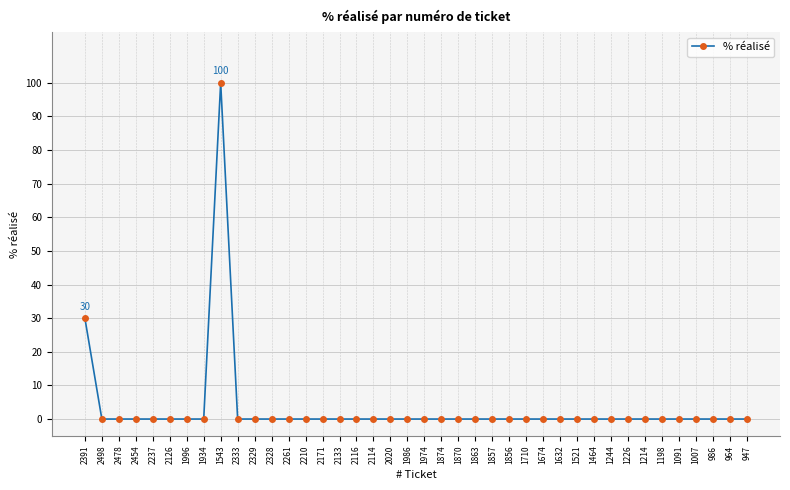

Does the chart have visible grid lines?

Yes